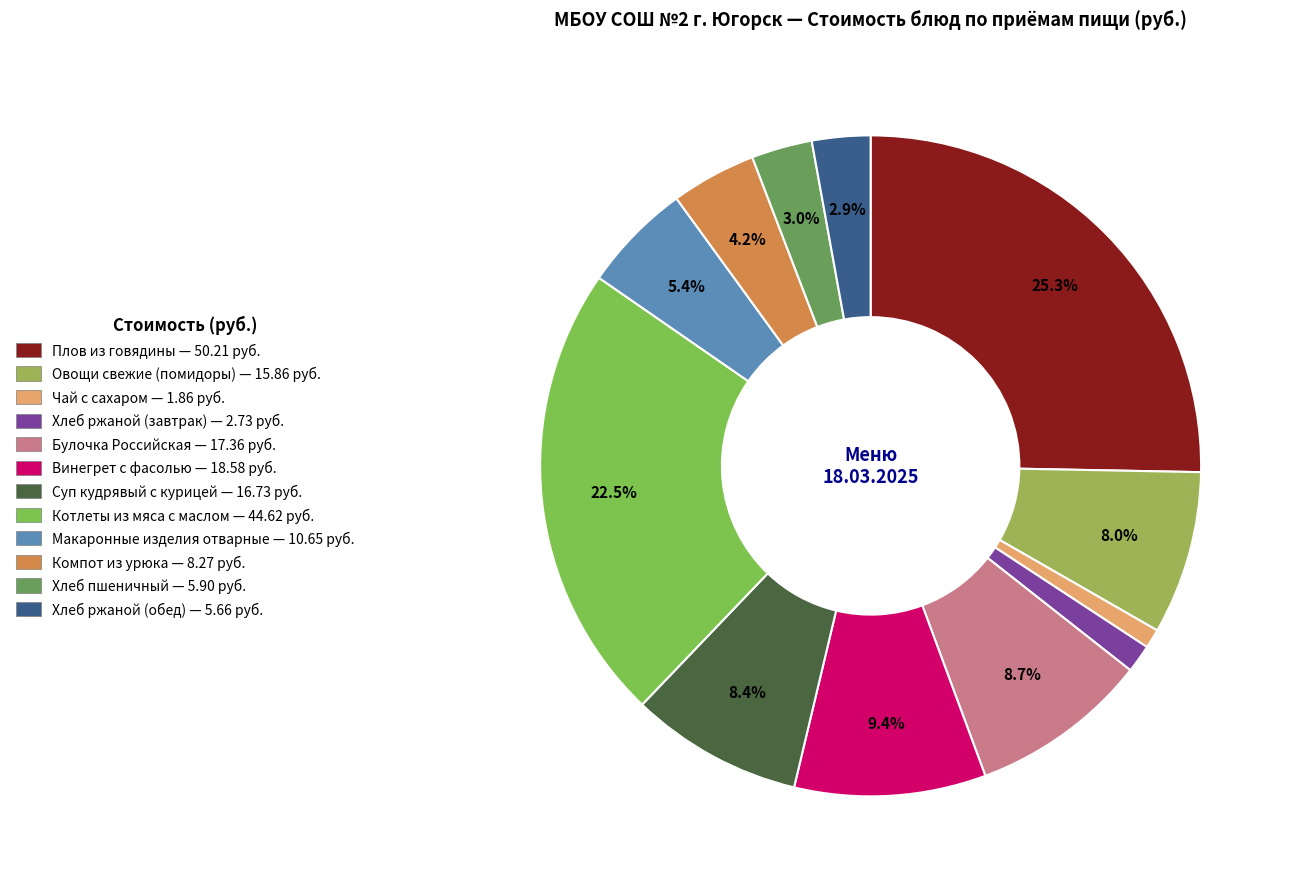

How many segments does this pie chart have?

12